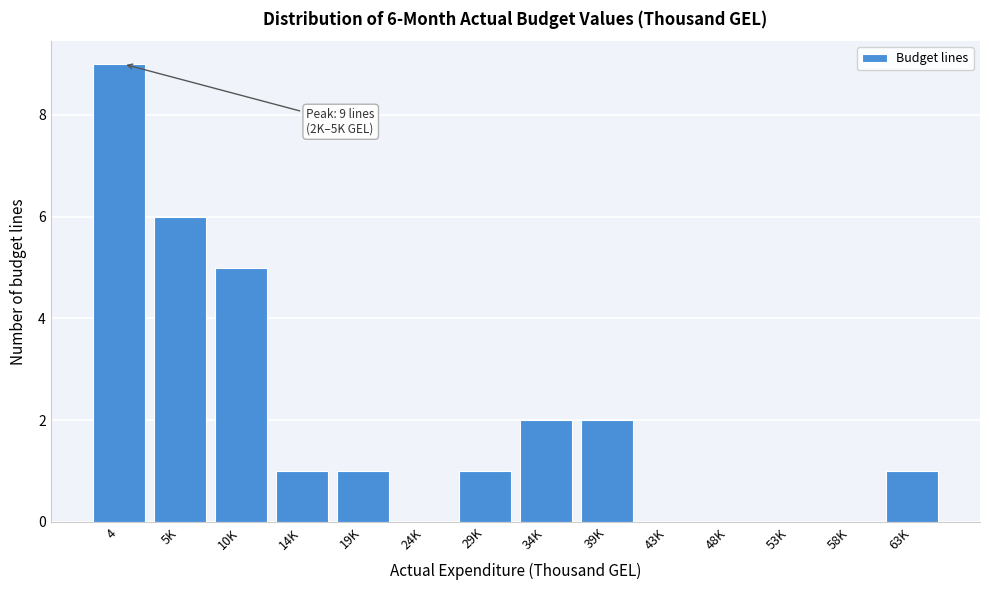

Reading right to left, list all the values displayed in this chart.

63K=1	58K=0	53K=0	48K=0	43K=0	39K=2	34K=2	29K=1	24K=0	19K=1	14K=1	10K=5	5K=6	4=9